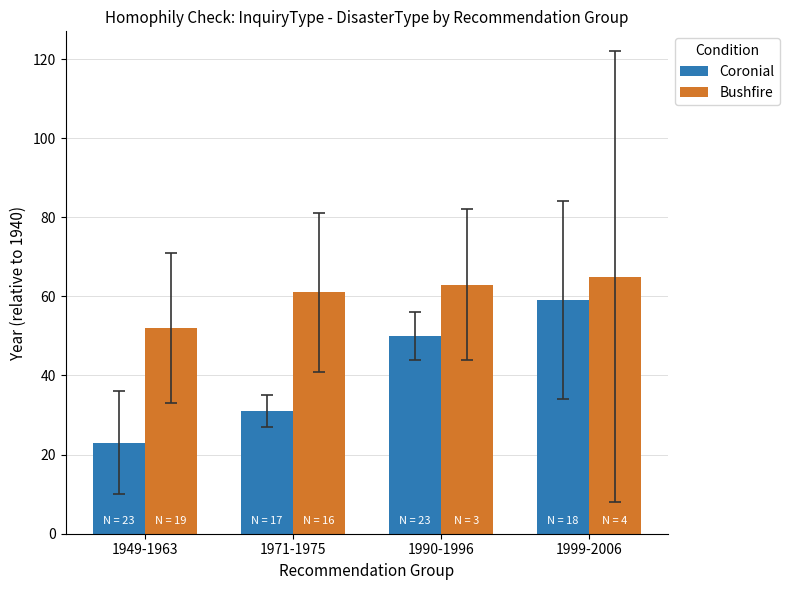

What is the difference between the second highest and second lowest values in the Bushfire series?

2